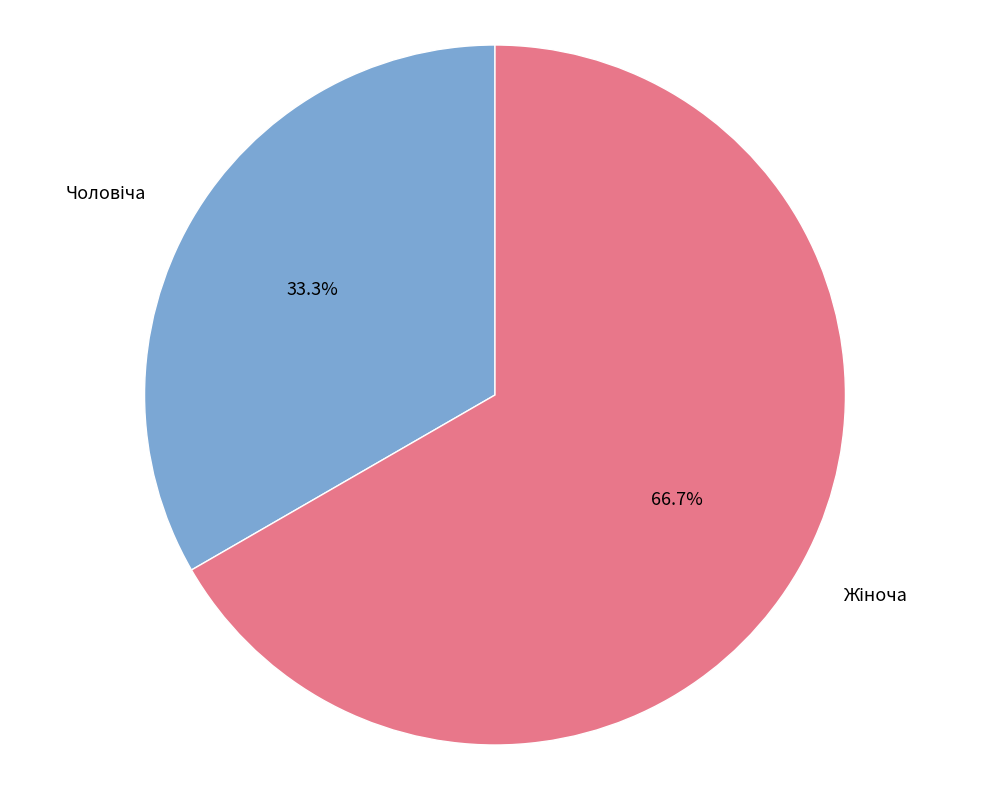

Is there any slice that represents more than half of the pie?

Yes